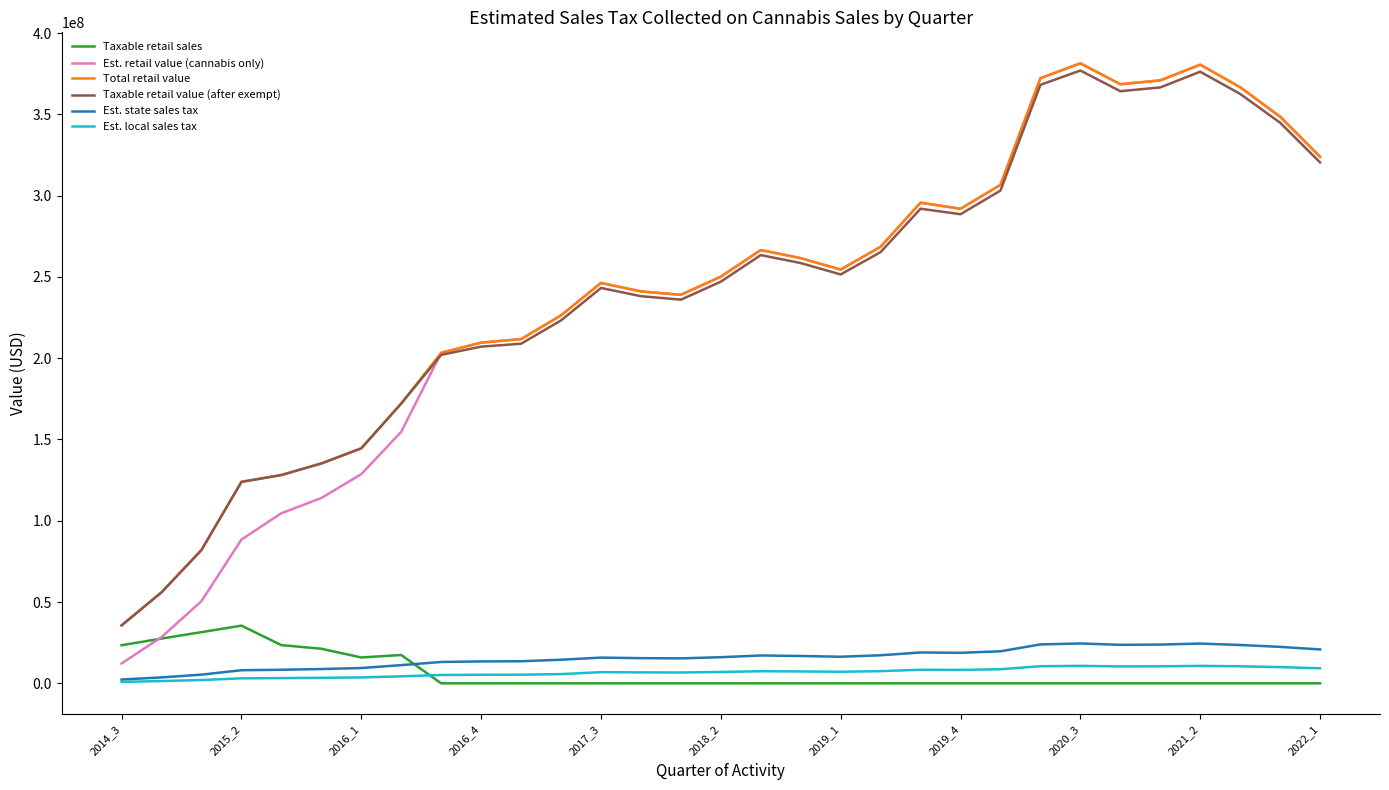

True or false: Total retail value and Est. state sales tax intersect in this chart.

False